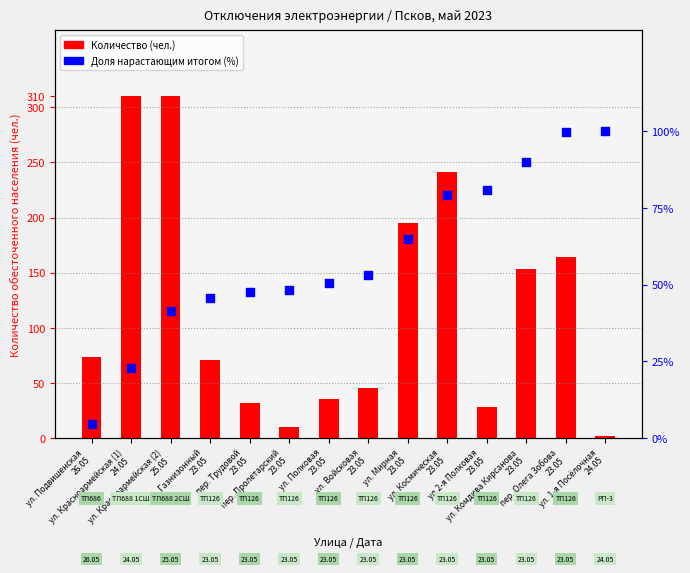

Which series reaches the minimum Y coordinate?

Количество обесточенного населения (чел.)